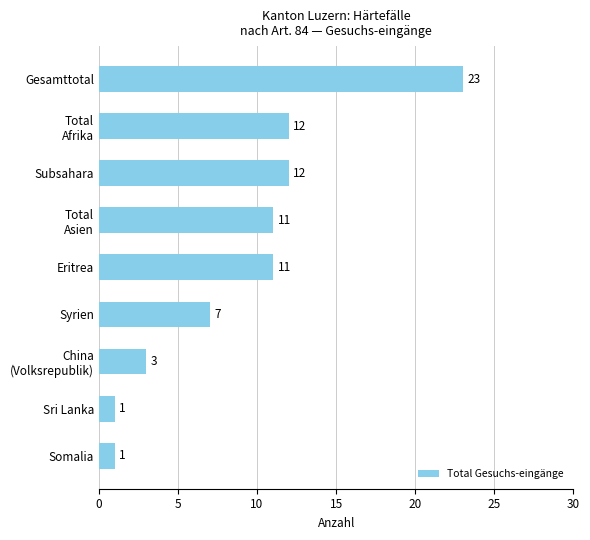

The value at Somalia is 1. True or false?

True